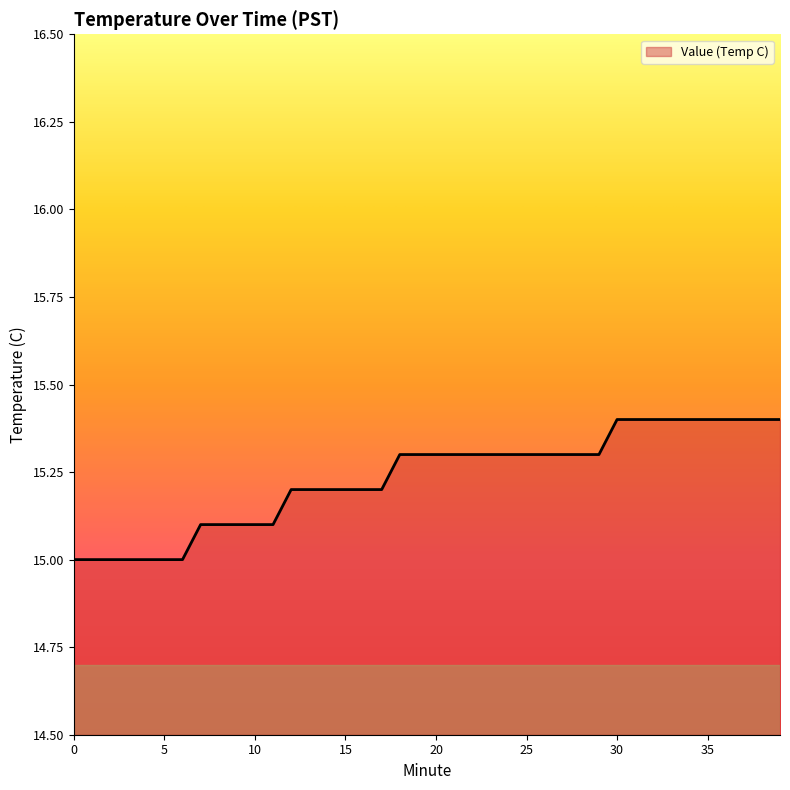

What is the difference between the maximum and minimum values?

0.4